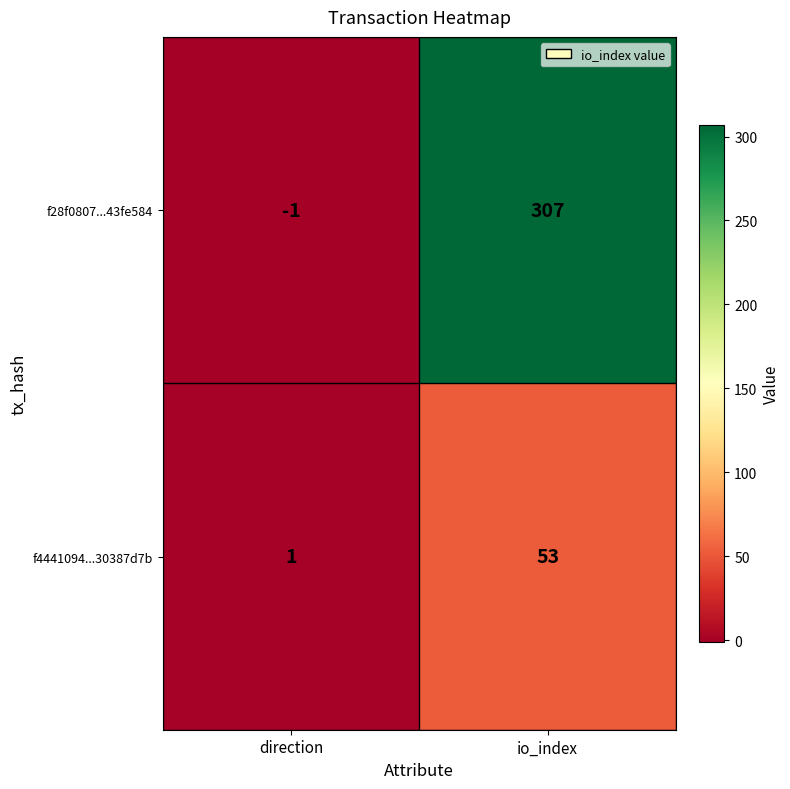

Rank the series by their average value, from highest to lowest.

f28f0807...43fe584, f4441094...30387d7b